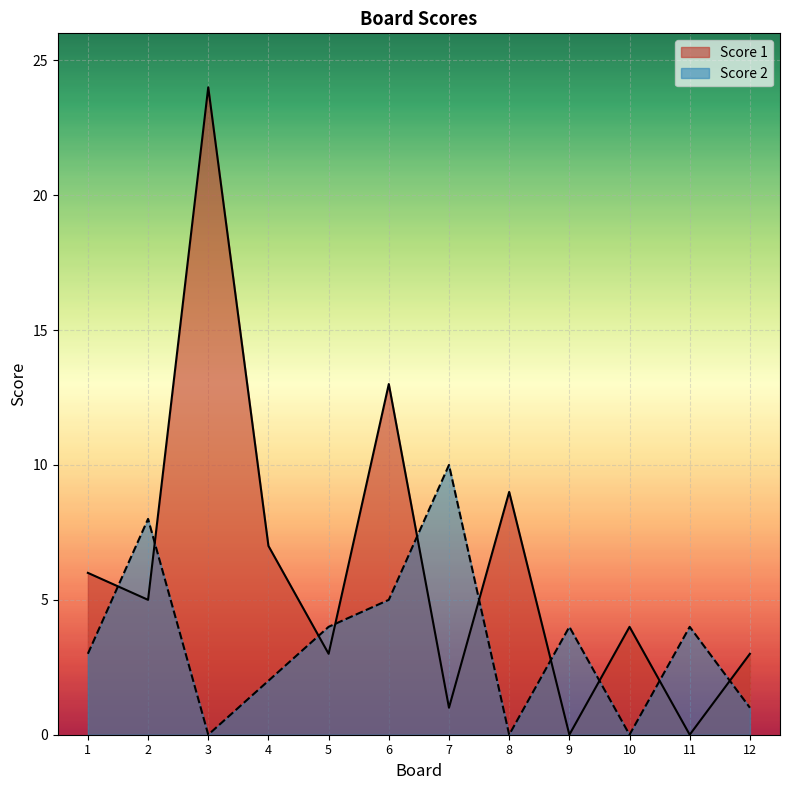

How many categories are shown in the chart?

12